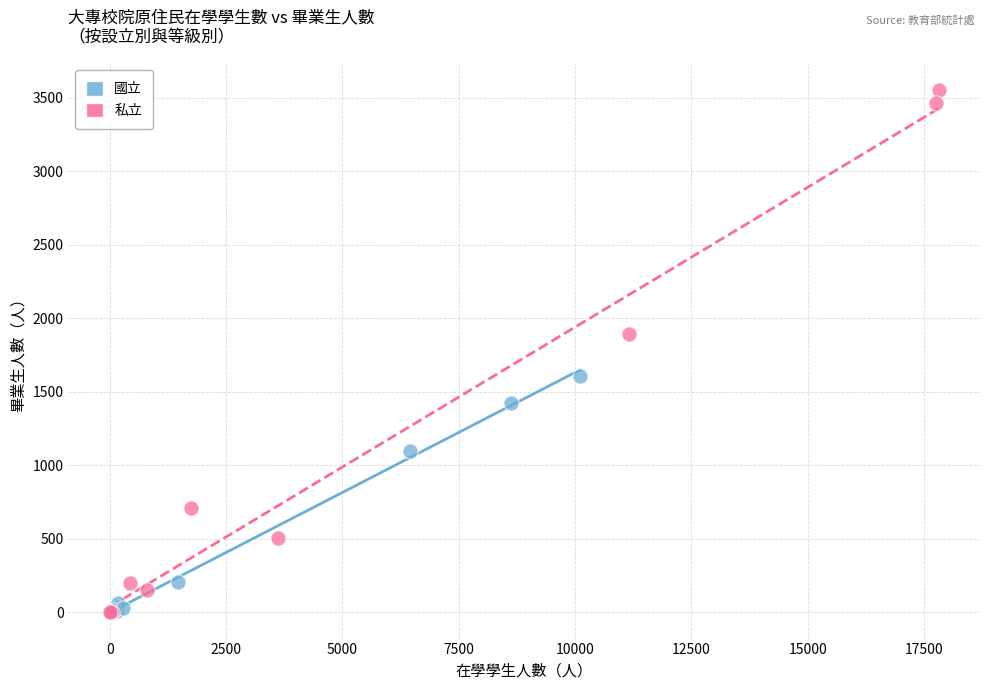

Which series reaches the maximum Y coordinate?

私立